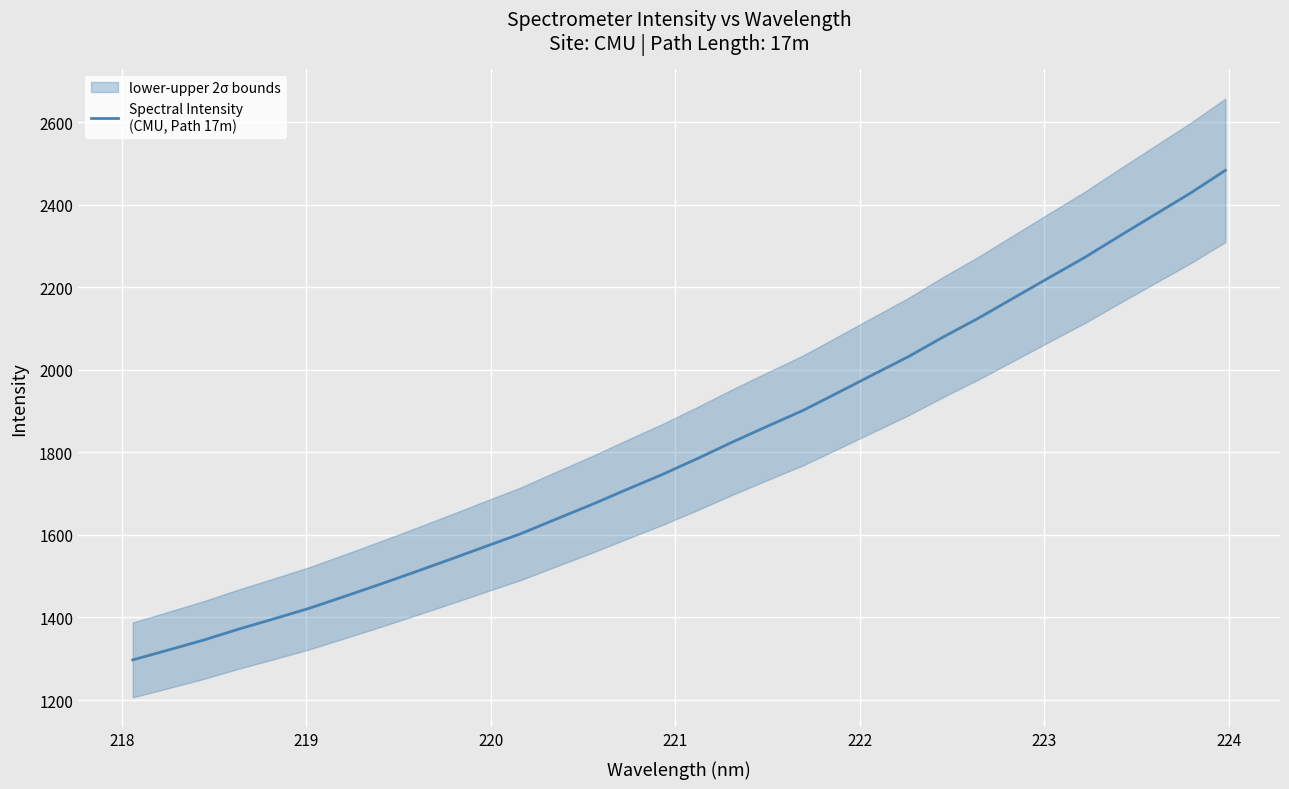

How many distinct data groups are displayed?

1